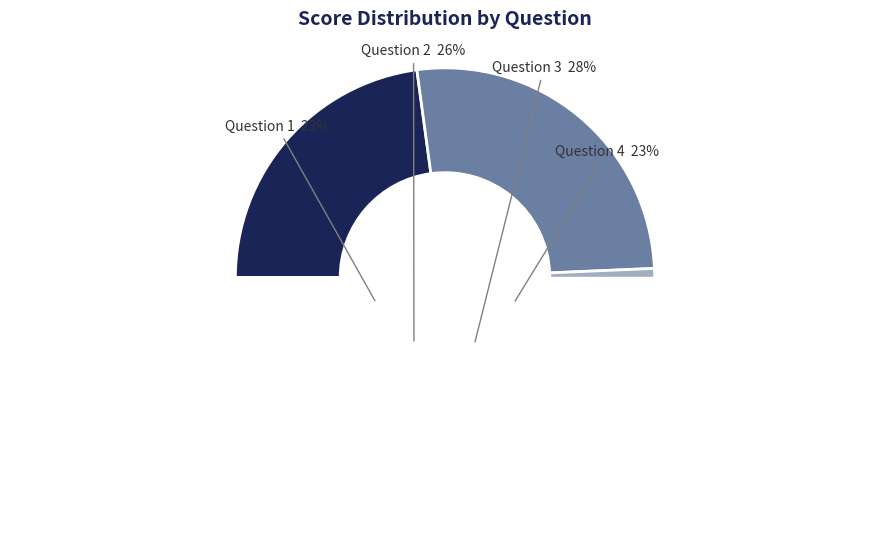

Is it true that Question 1 is 23% of the pie?

True